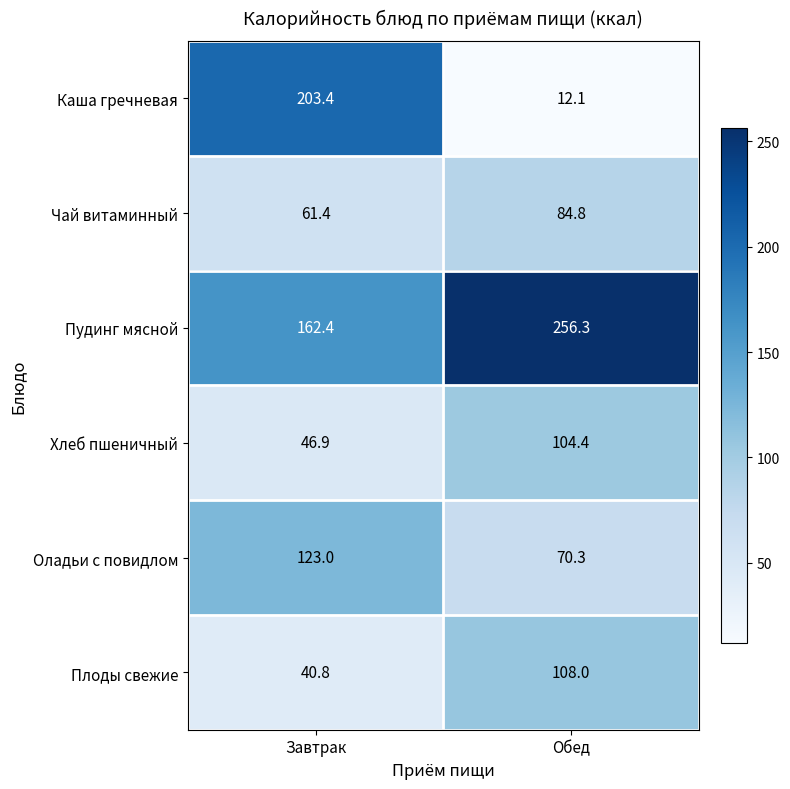

Which series has the largest total across all categories?

Пудинг мясной